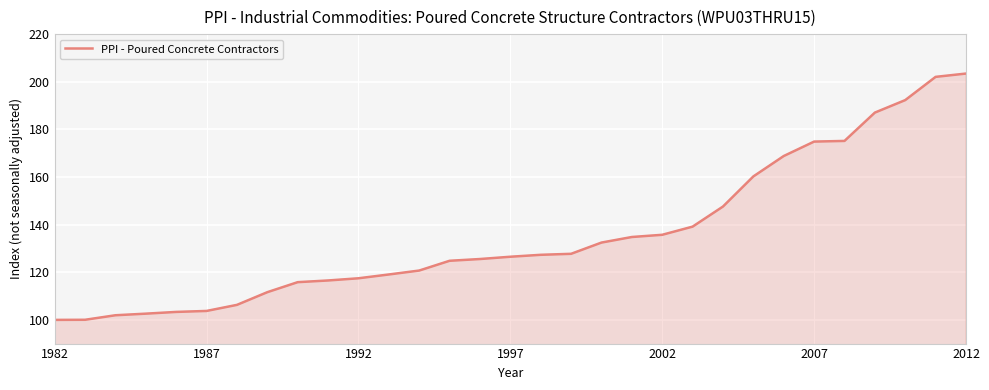

What is the difference between the maximum and minimum values?

103.5